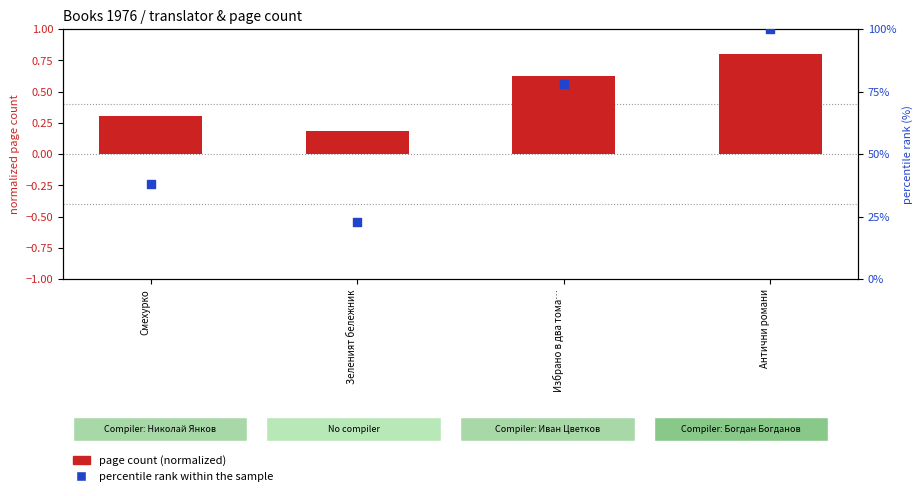

What are all the series names shown in the legend?

page count (normalized), percentile rank within the sample